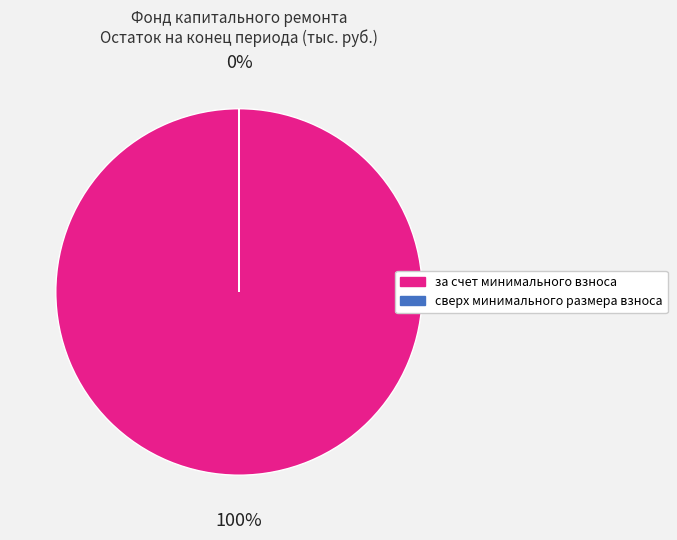

Which category has the biggest portion of the pie?

за счет минимального взноса